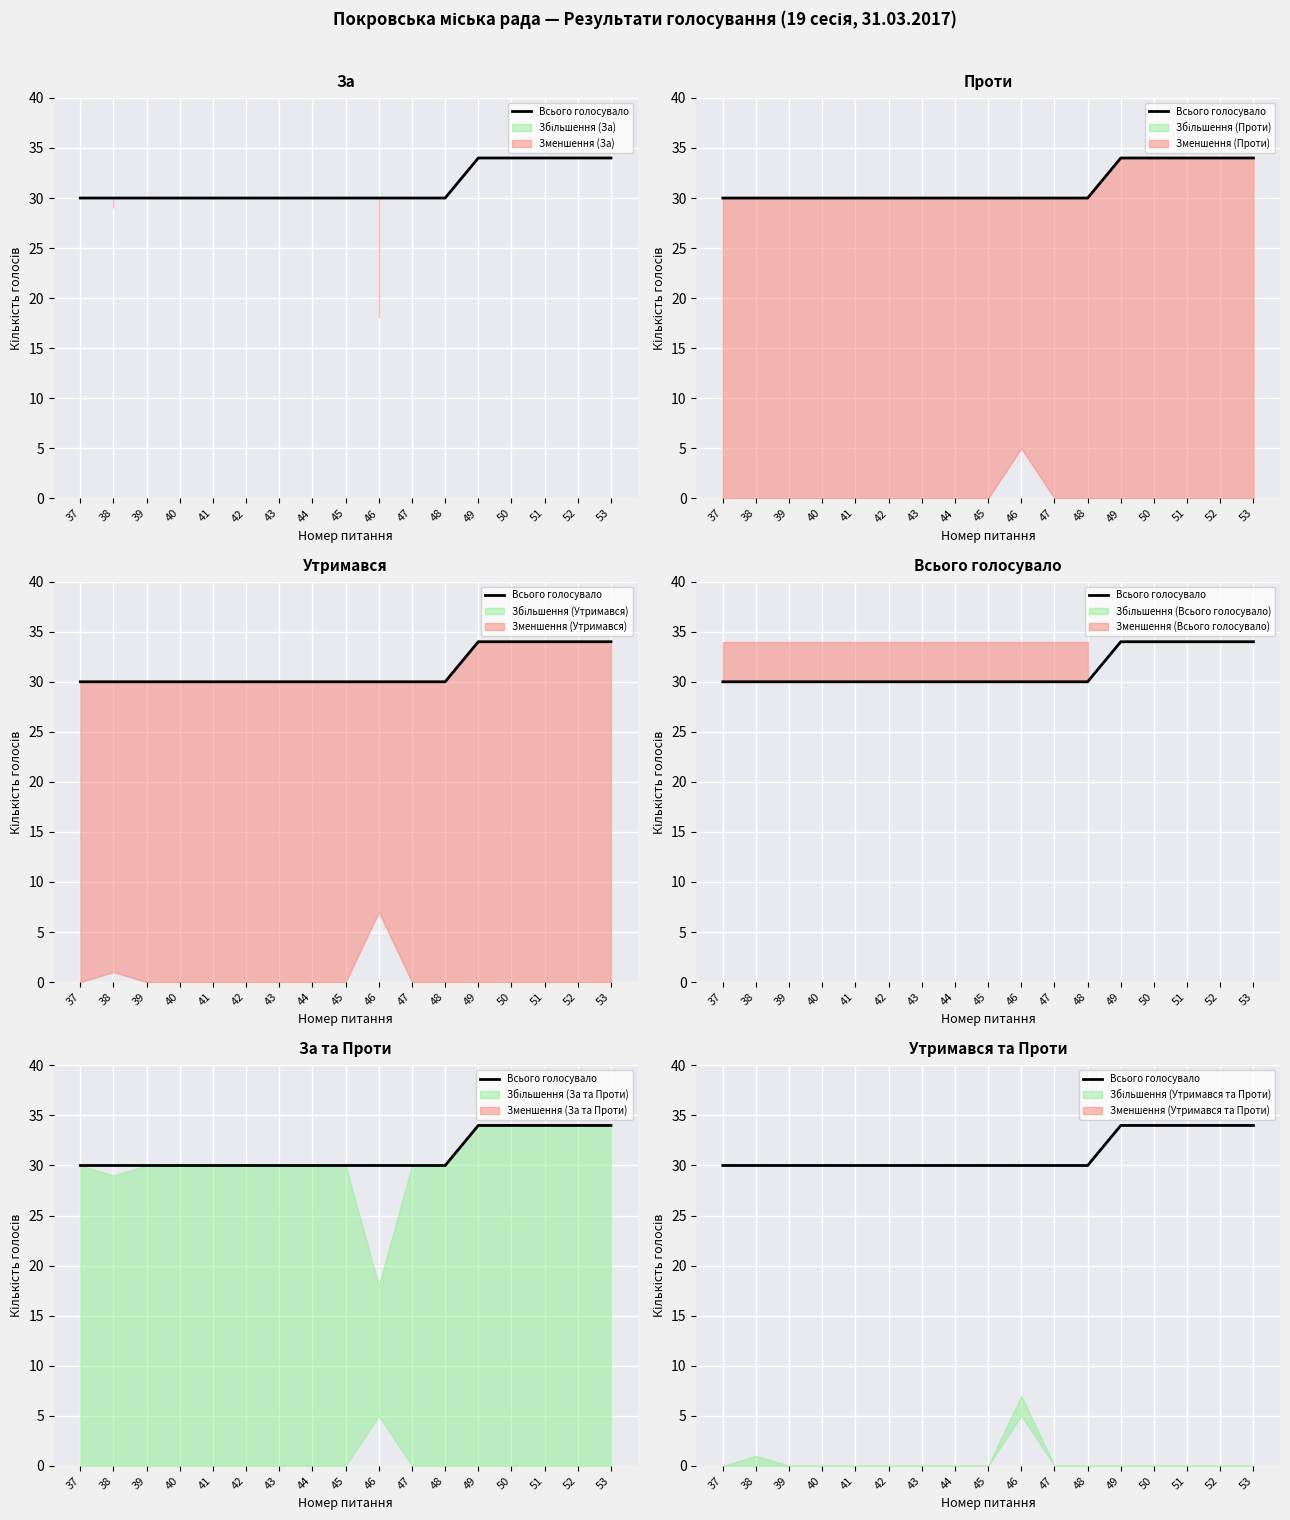

Is it true that the value at 44 is 30?

True